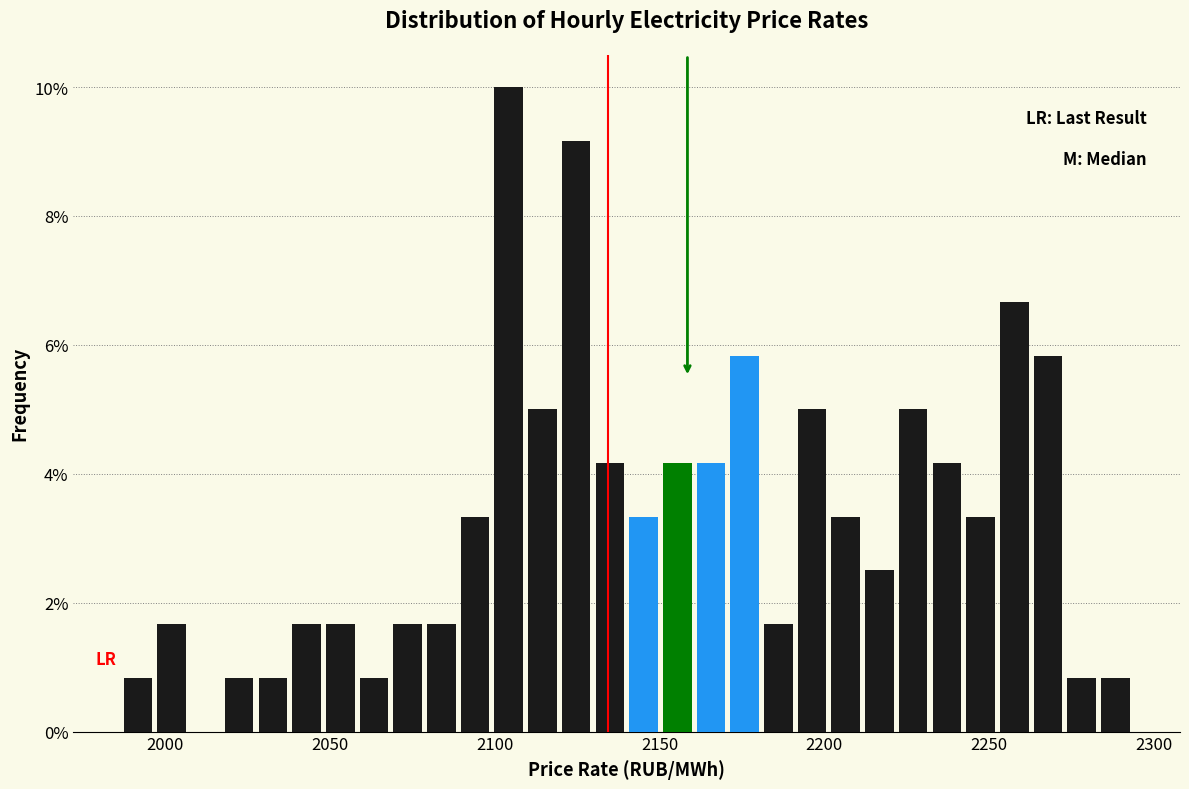

Read against the x-axis, roughly where is the centre of the tallest bar?

2105